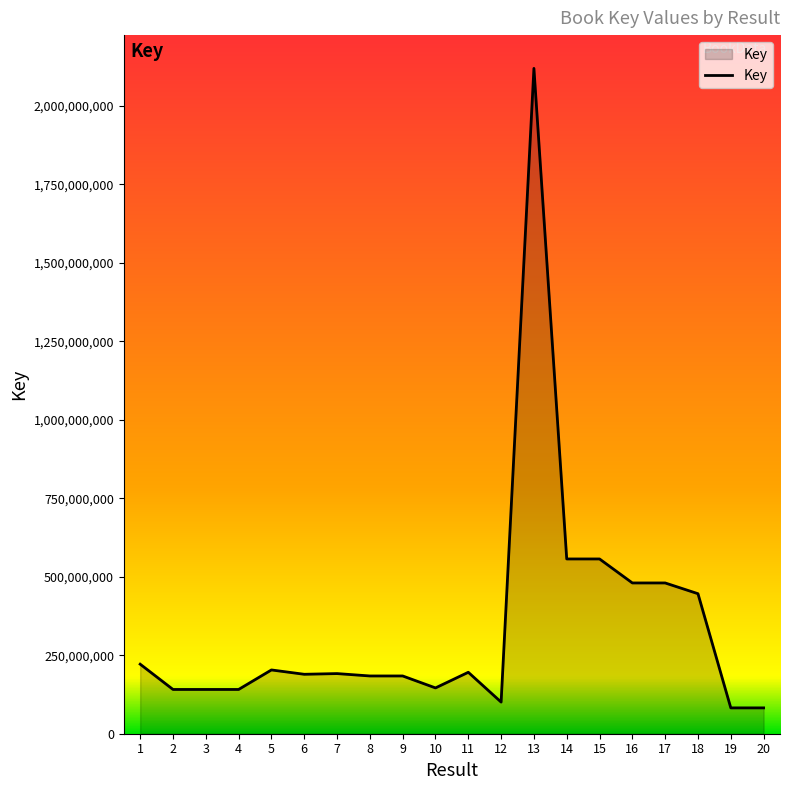

Between 1 and 10, which is larger?

1